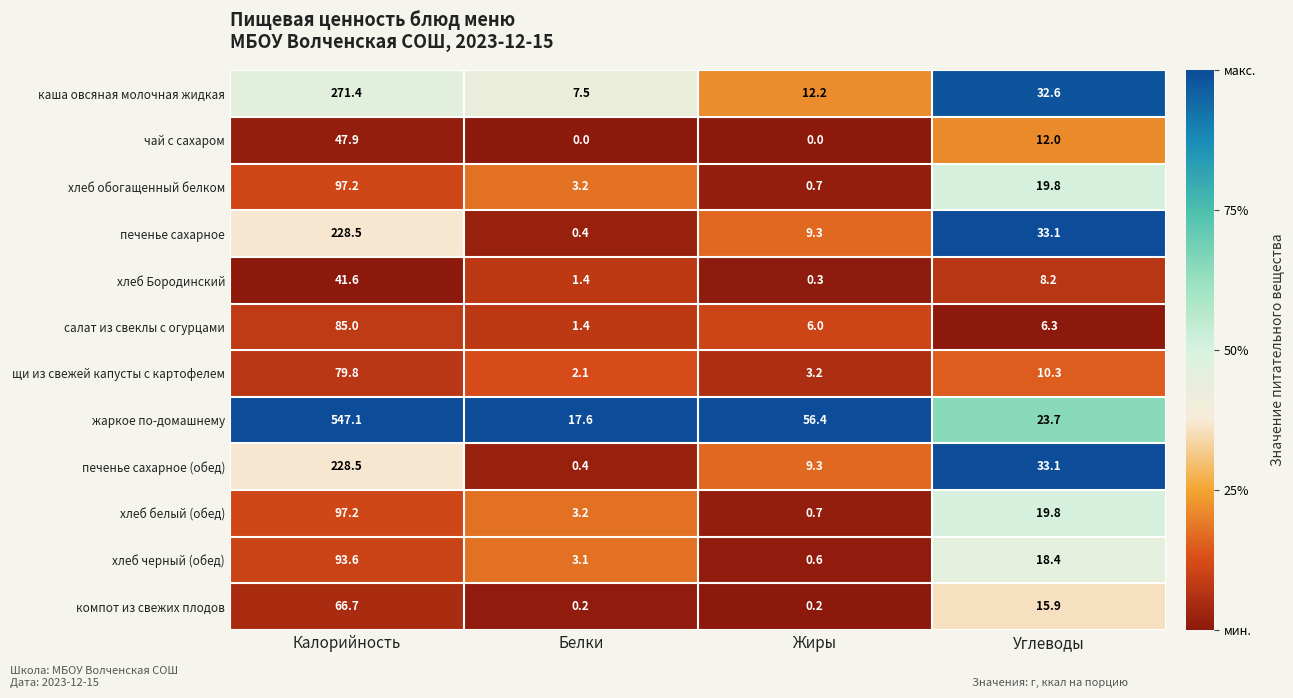

At which category is the sum across all series the highest?

Калорийность